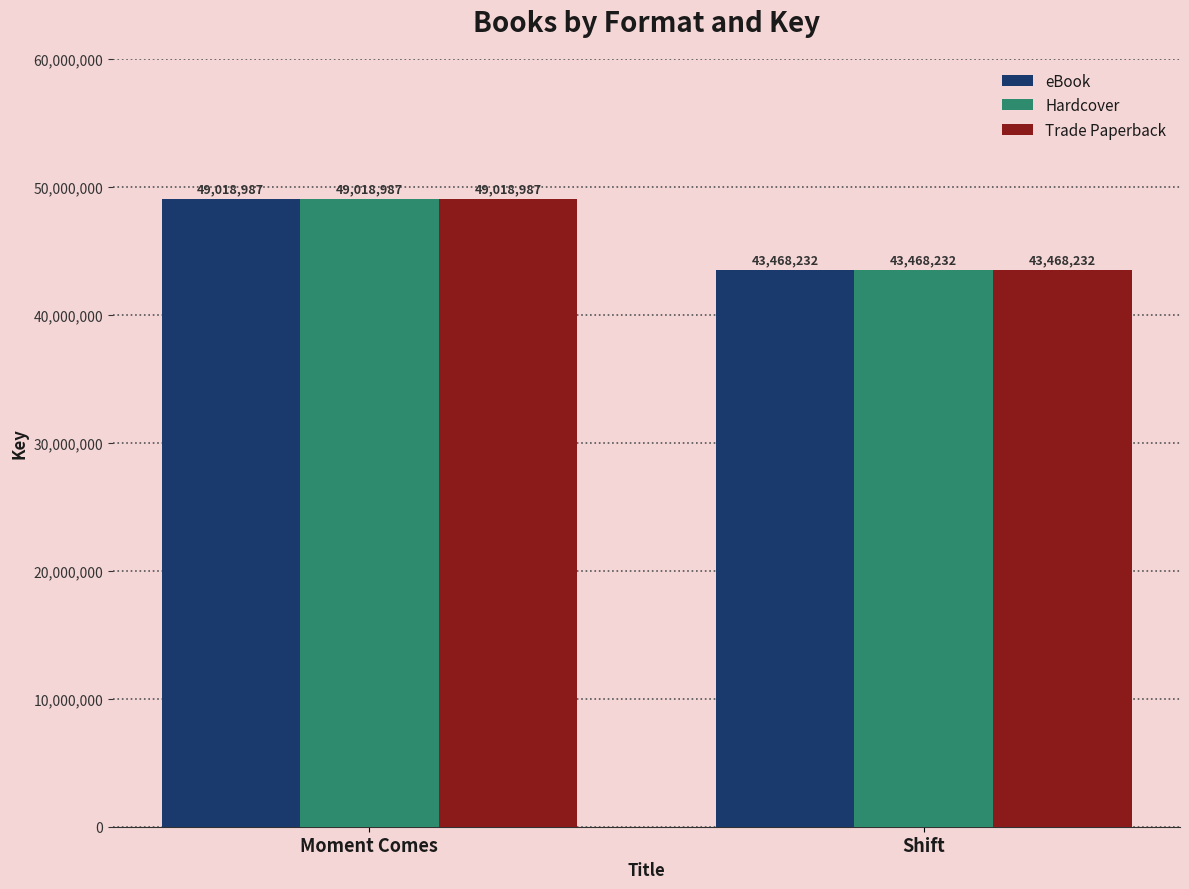

What is the sum of the Hardcover values at Shift and Moment Comes?

92487219